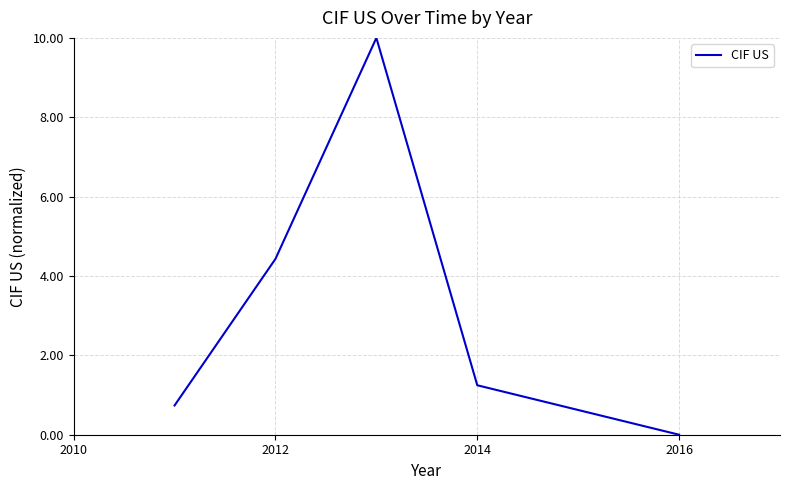

What is the difference between the second highest and minimum values?

4.4